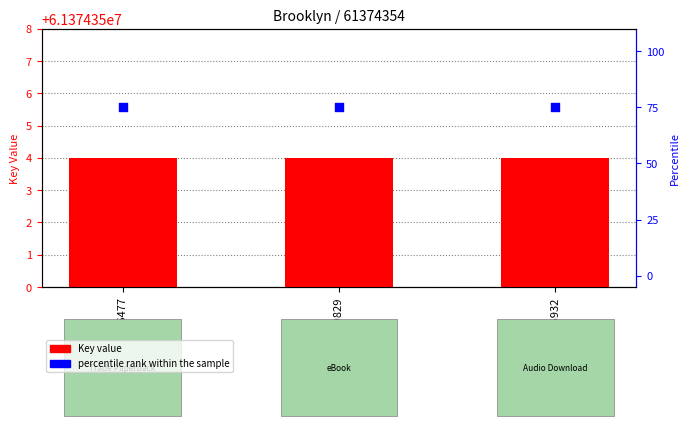

What are all the series names shown in the legend?

Key value, percentile rank within the sample